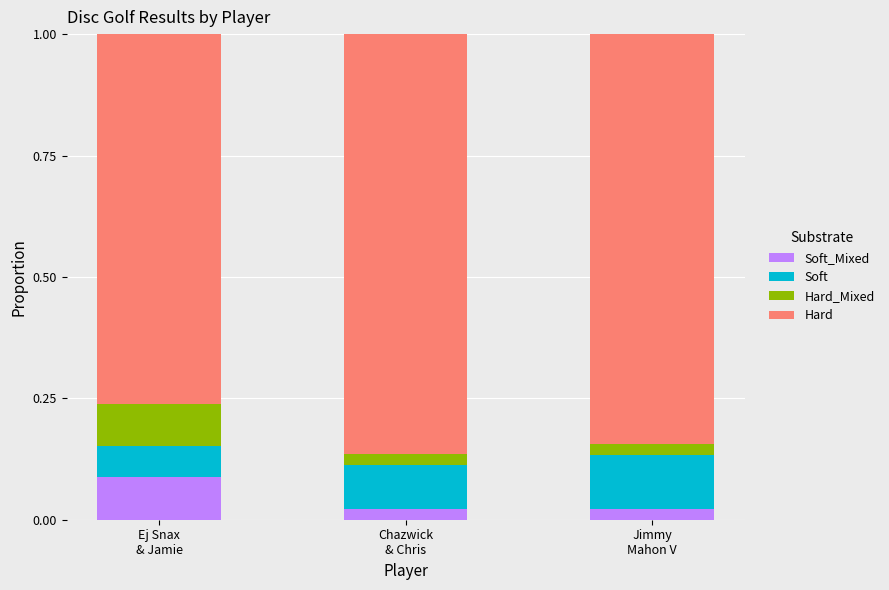

How many distinct data groups are displayed?

4